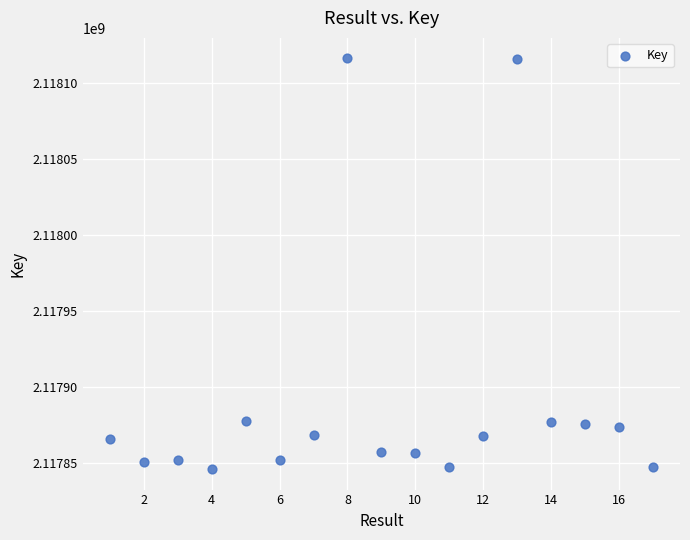

What is the range of X values (max minus min)?

16